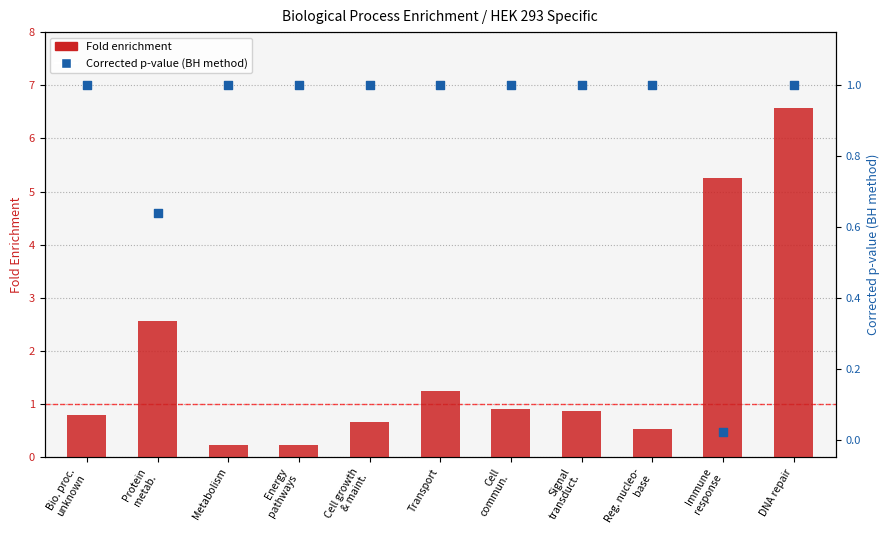

Which series reaches the minimum Y coordinate?

Corrected p-value (BH method)